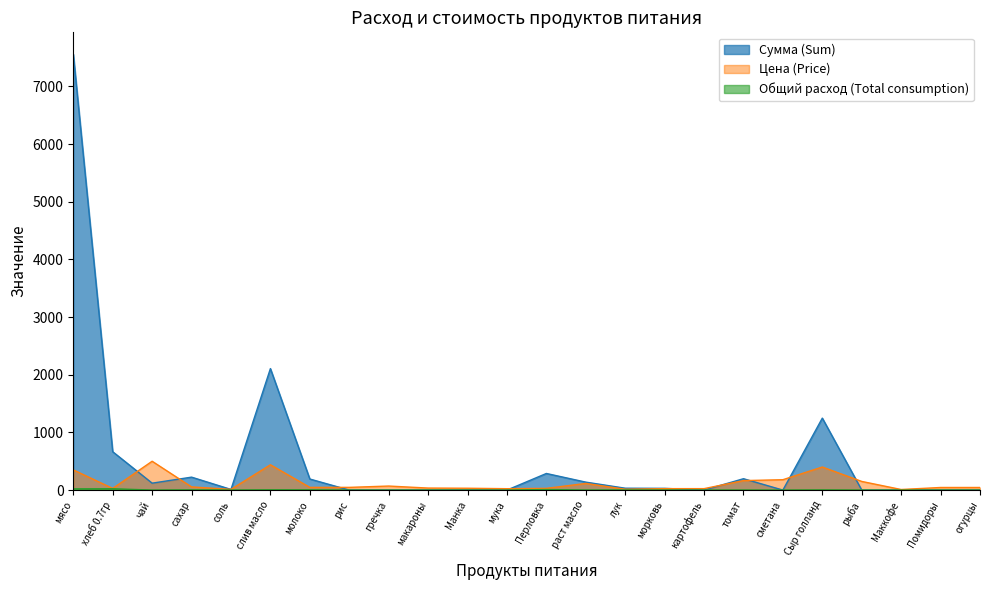

What is the difference between the highest and lowest values at лук?

30.2